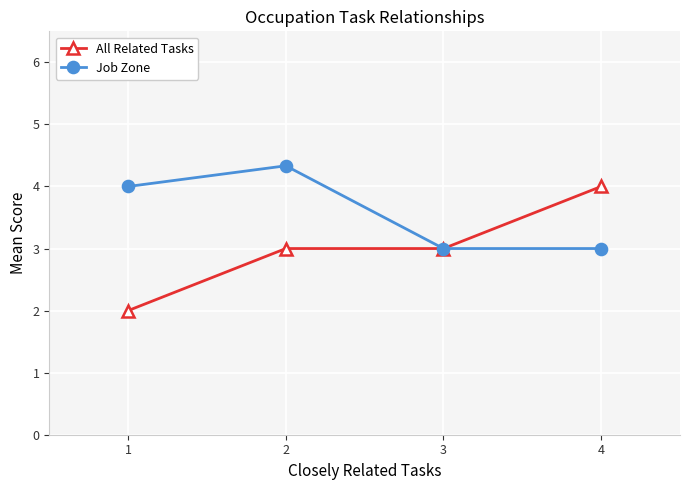

Does the chart display data point markers on the line(s)?

Yes